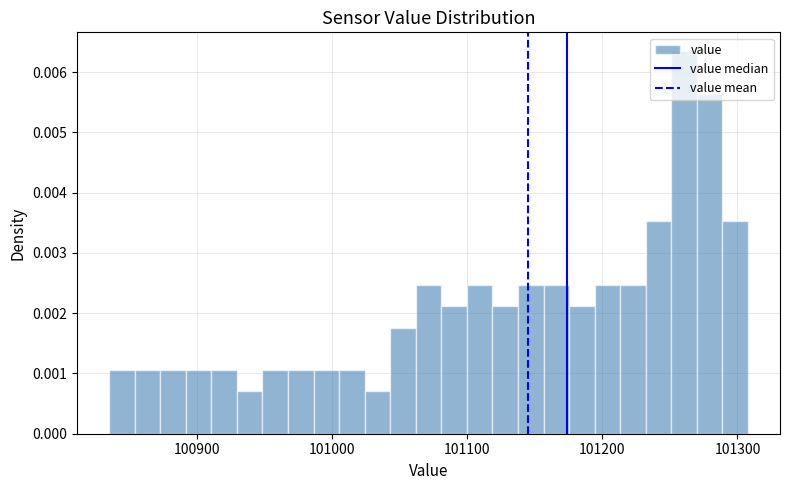

Around what value on the x-axis is the tallest bar? Give the approximate position of its centre, as read against the axis.

101260